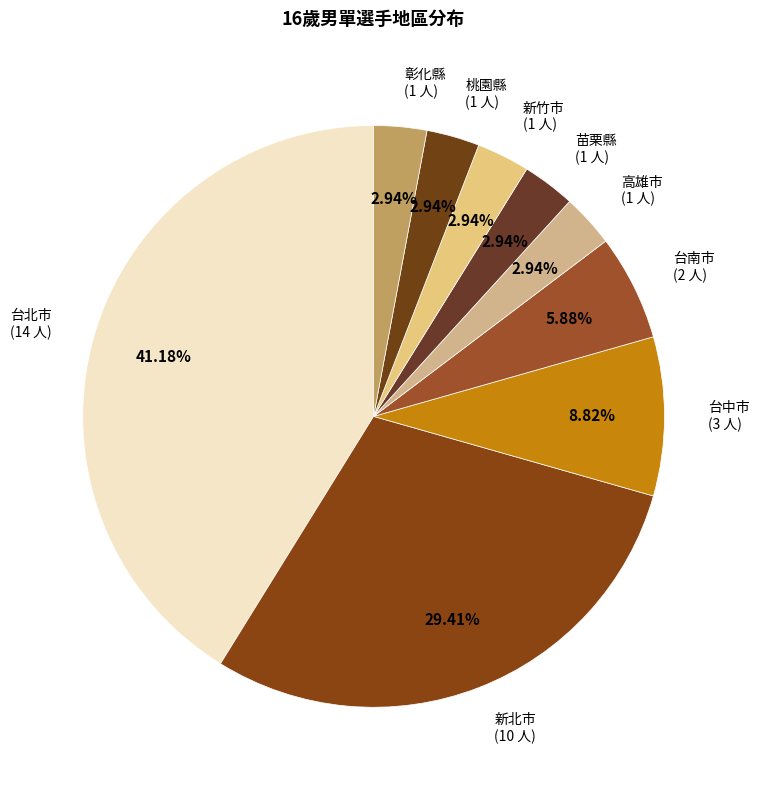

How many segments does this pie chart have?

9